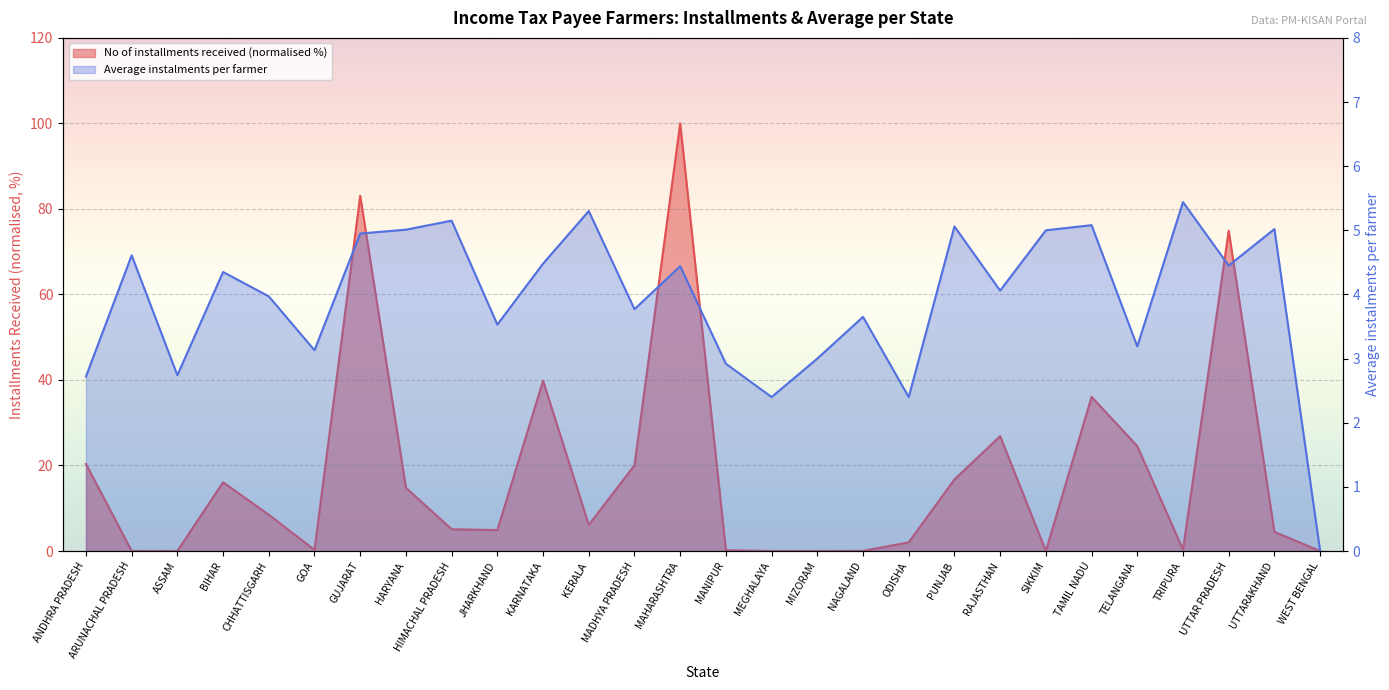

Is it true that No of installments received equals 2.0 at ODISHA?

True